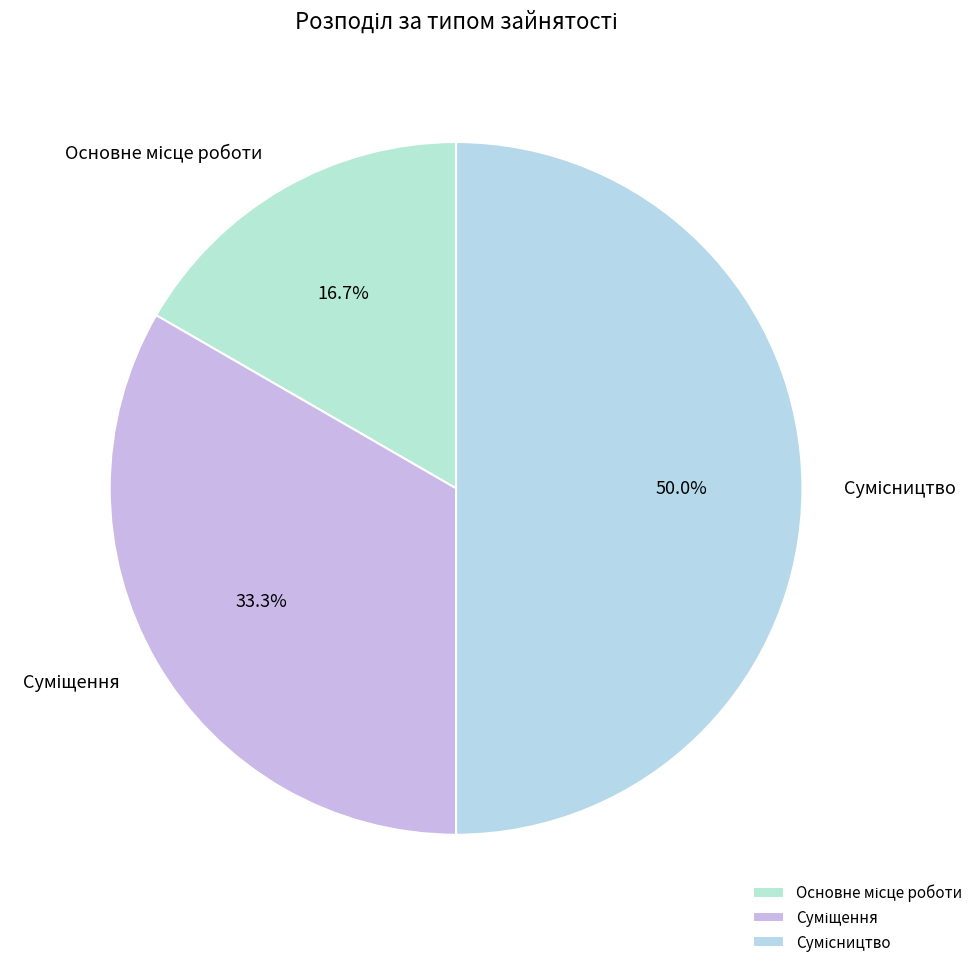

Is the sum of Суміщення and Сумісництво greater than half?

Yes